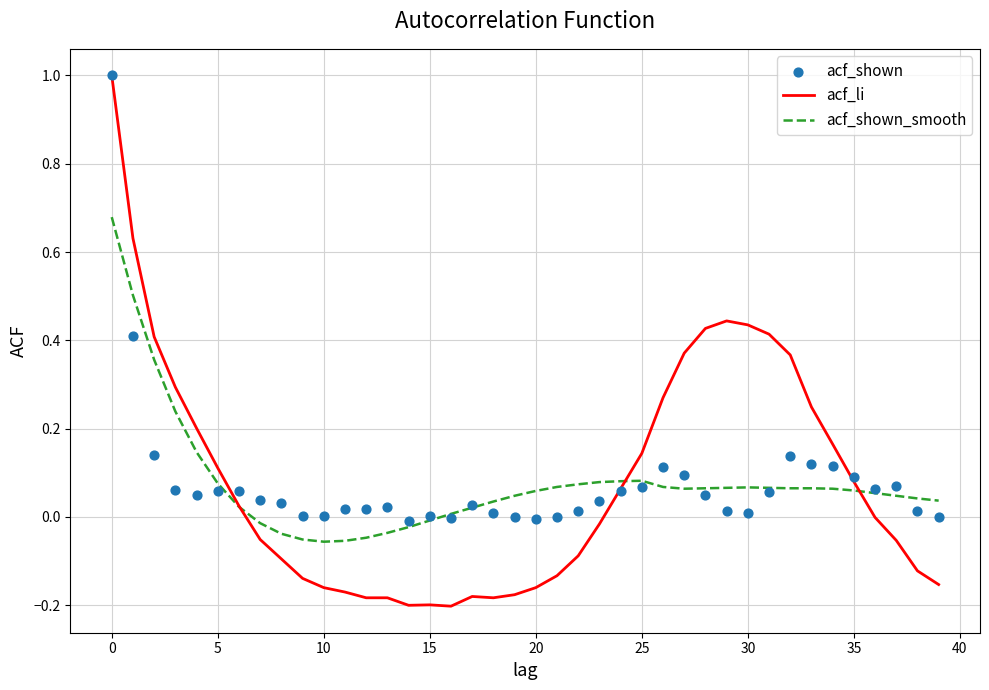

What is the highest value of the acf_li series?

1.0